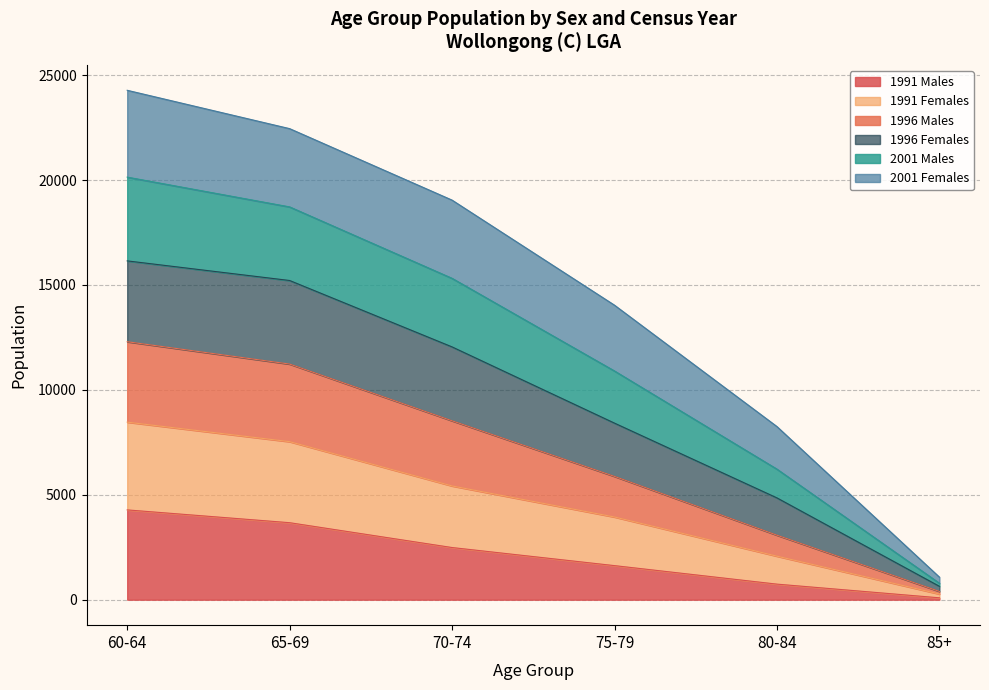

True or false: 1991 Males and 1996 Males cross at least once.

False